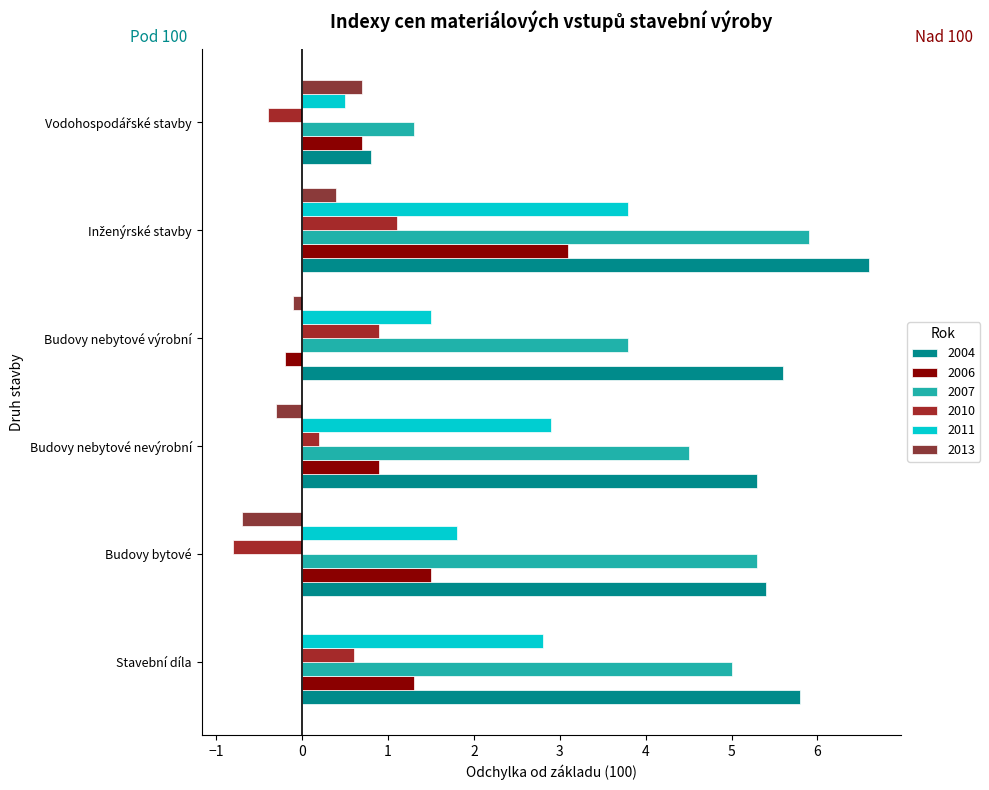

Which has a higher value, Budovy bytové or Budovy nebytové nevýrobní?

Budovy bytové